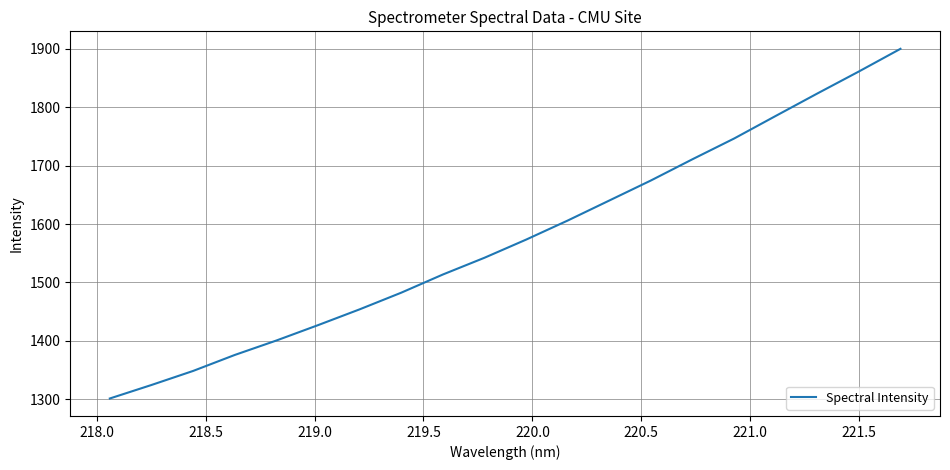

What is the minimum value shown in the chart?

1301.3